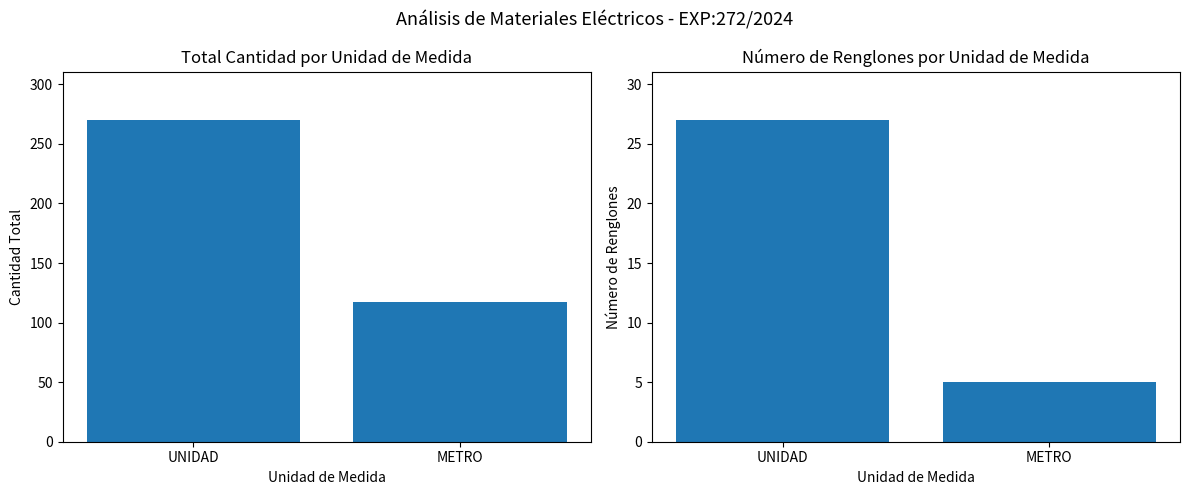

Where is Cantidad de Renglones nearest to the value 16?

UNIDAD